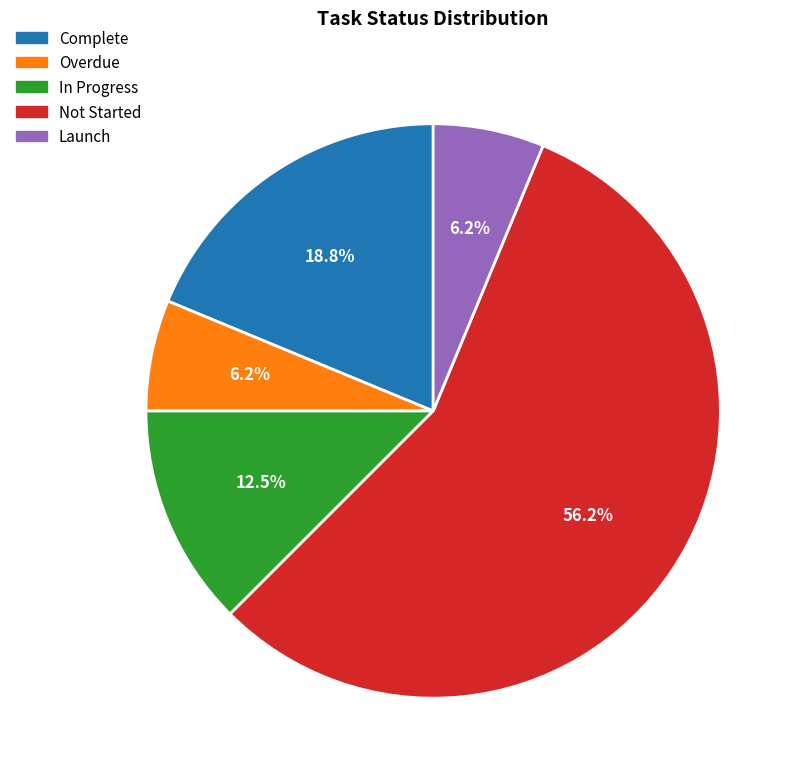

How many slices are in this pie chart?

5